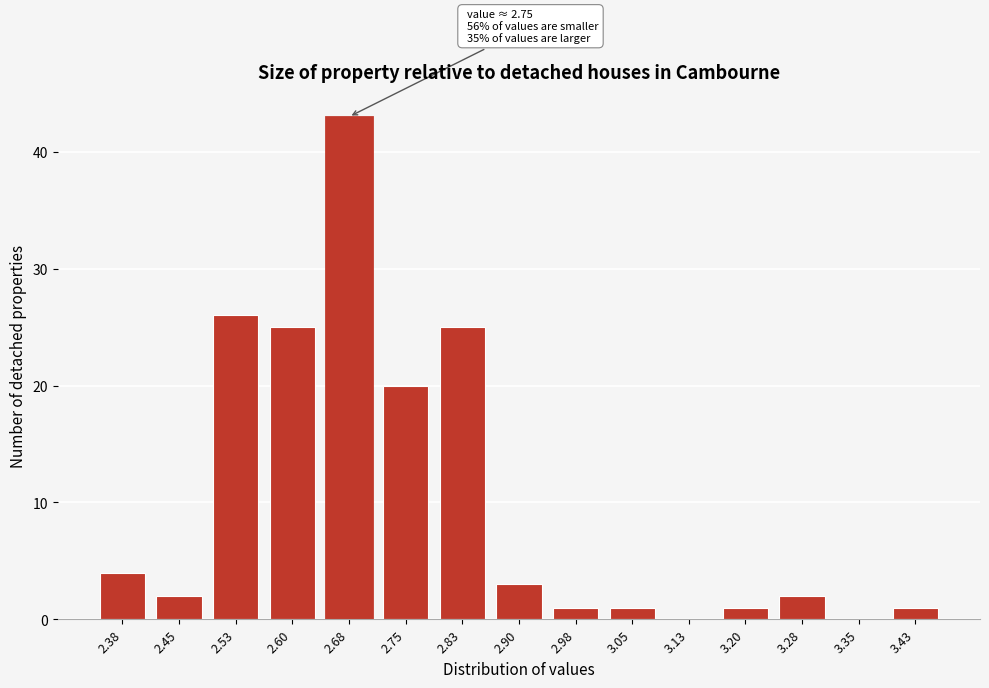

Reading left to right, transcribe all the data shown in this chart.

2.38=4	2.45=2	2.53=26	2.60=25	2.68=43	2.75=20	2.83=25	2.90=3	2.98=1	3.05=1	3.13=0	3.20=1	3.28=2	3.35=0	3.43=1